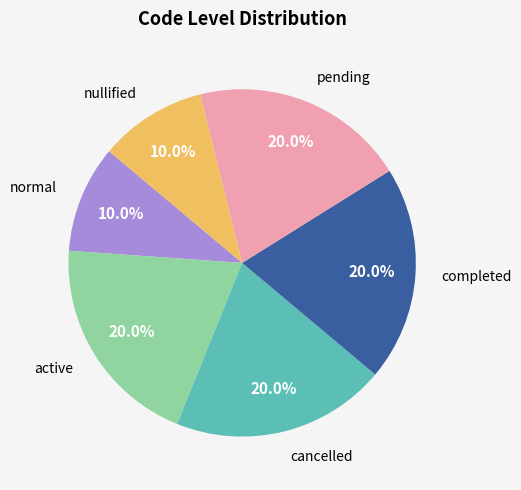

Is there any slice that represents more than half of the pie?

No